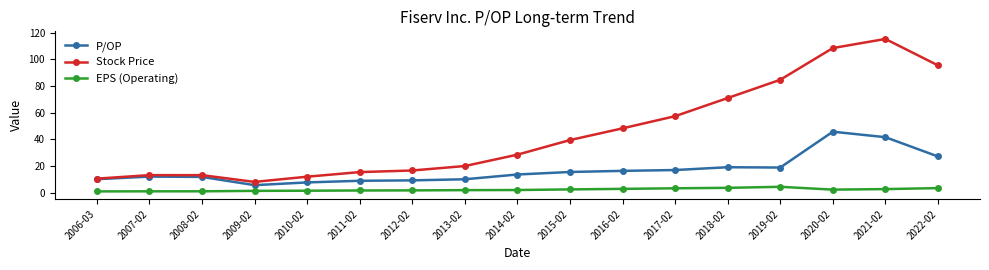

What is the sum of all Stock Price values?

758.8